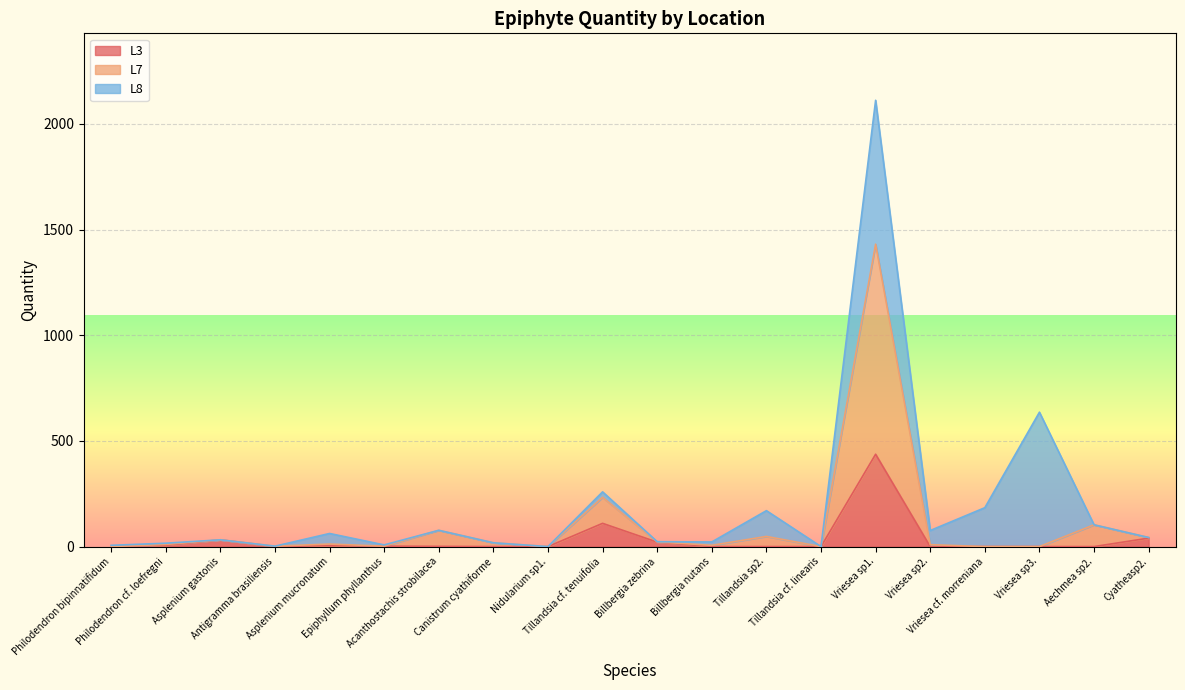

Where does the L7 series first go above 12?

Asplenium gastonis